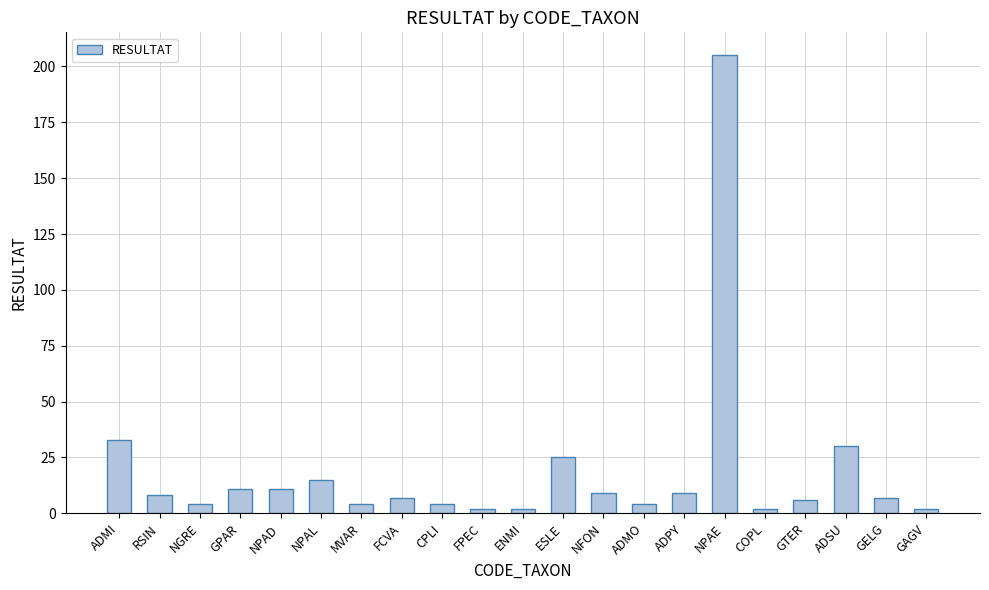

What is the sum of the values at FCVA and ADMO?

11